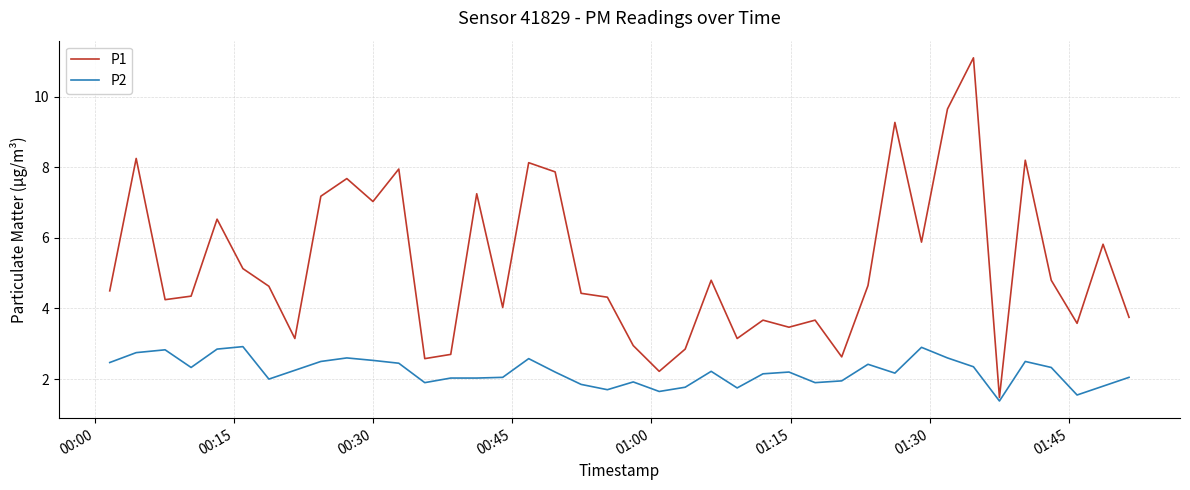

How many categories are shown in the chart?

40